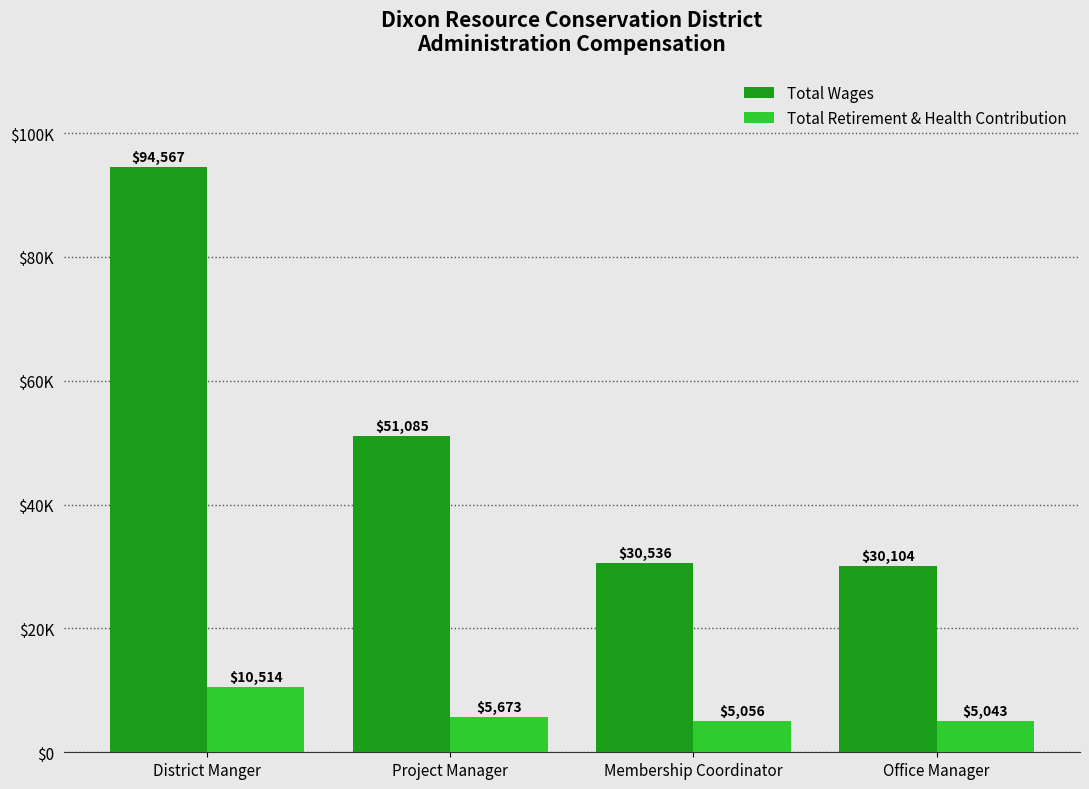

At how many categories does at least one series exceed 59702?

1